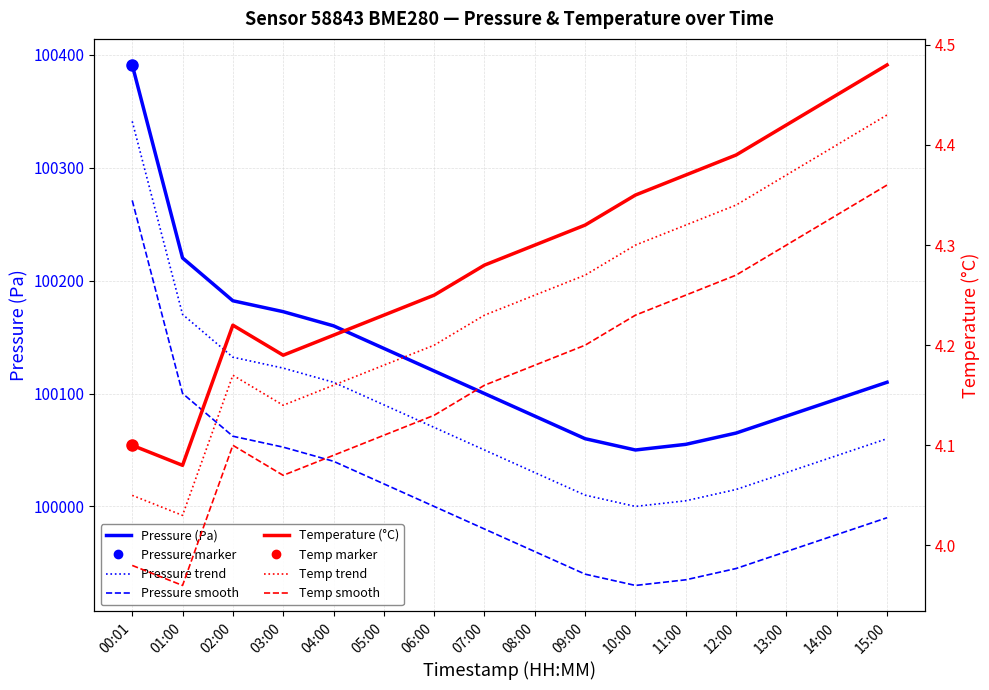

At which category is the sum across all series the highest?

00:01